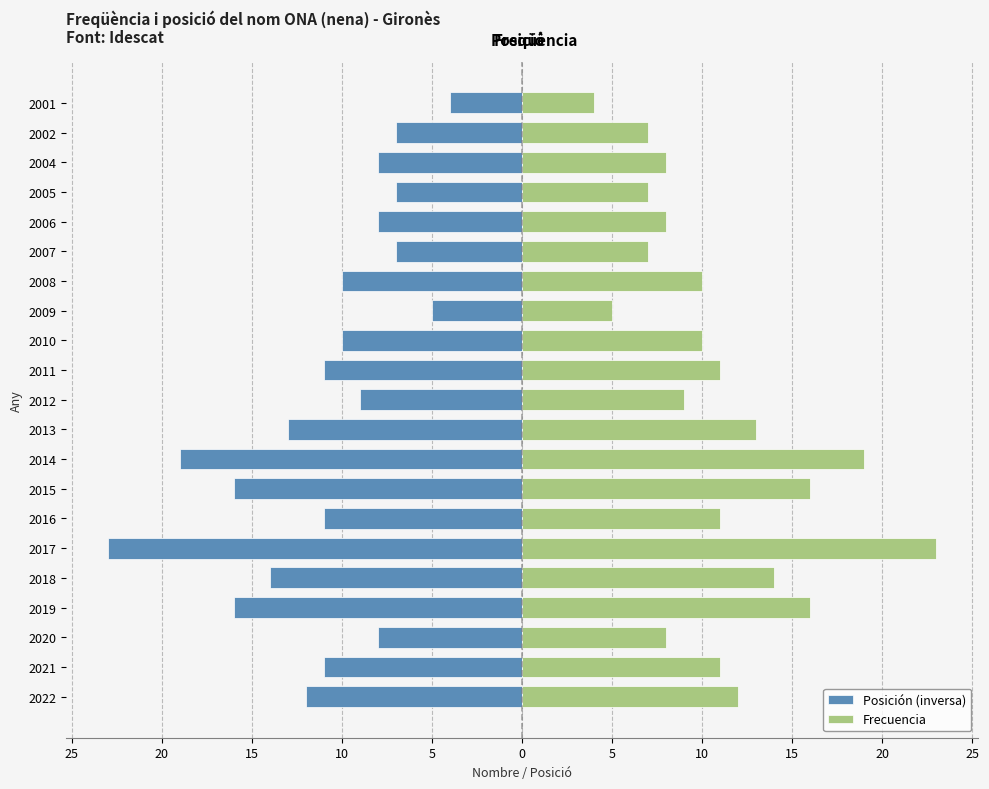

At 2002, list the series in order from largest to smallest.

Frecuencia, Posición (inversa)